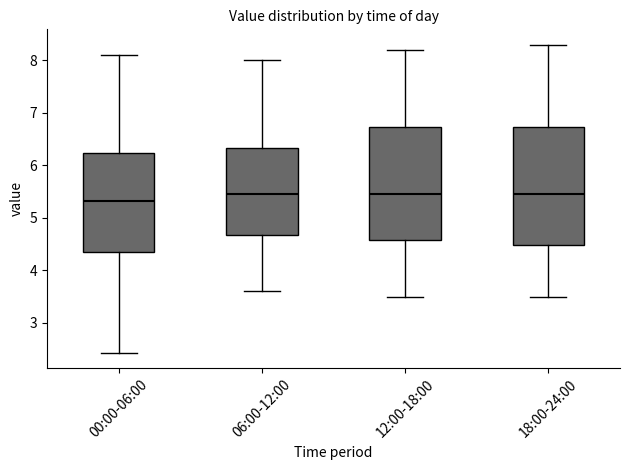

Where is the upper edge of the box for 06:00-12:00 on the y-axis? The values are not printed on the chart, so give them approximately, as read against the axis.

6.3